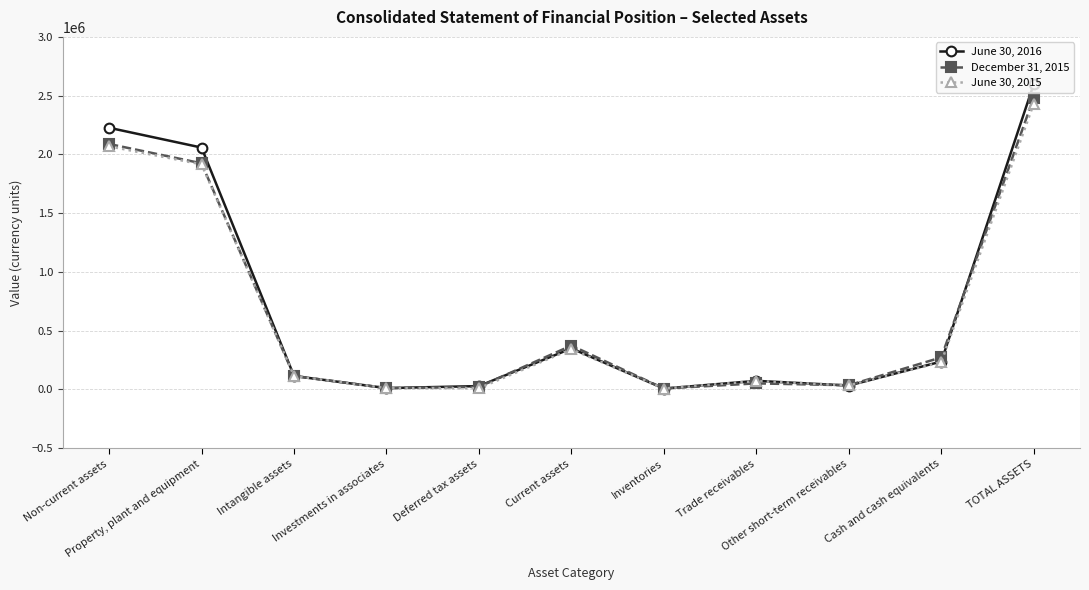

What is the average value of the December 31, 2015 series?

670688